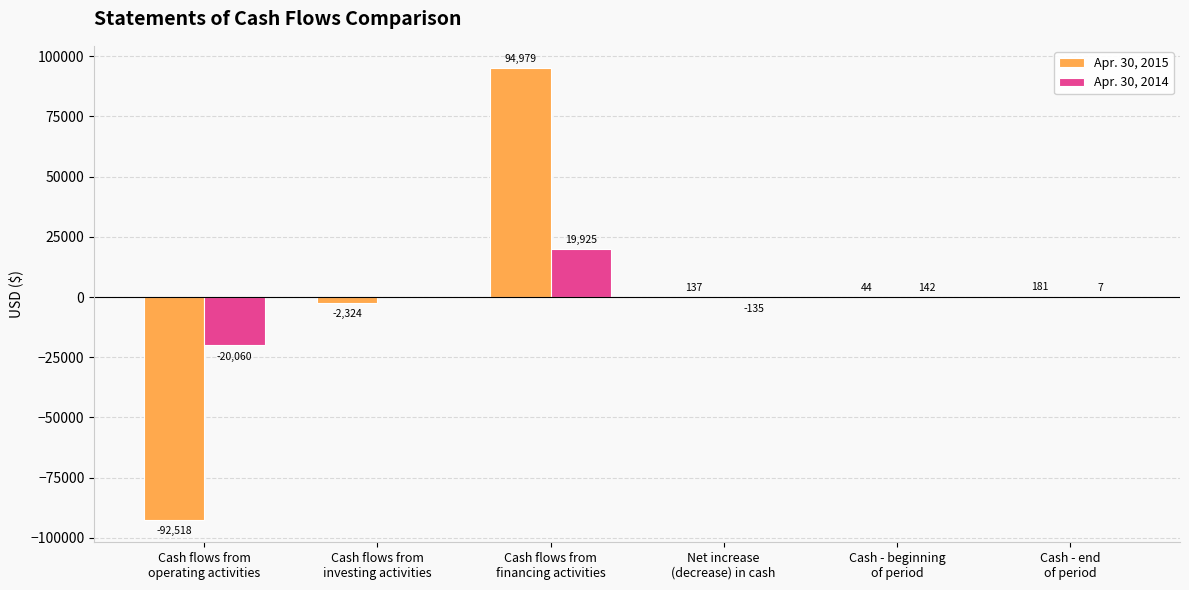

Count the number of data series in this chart.

2